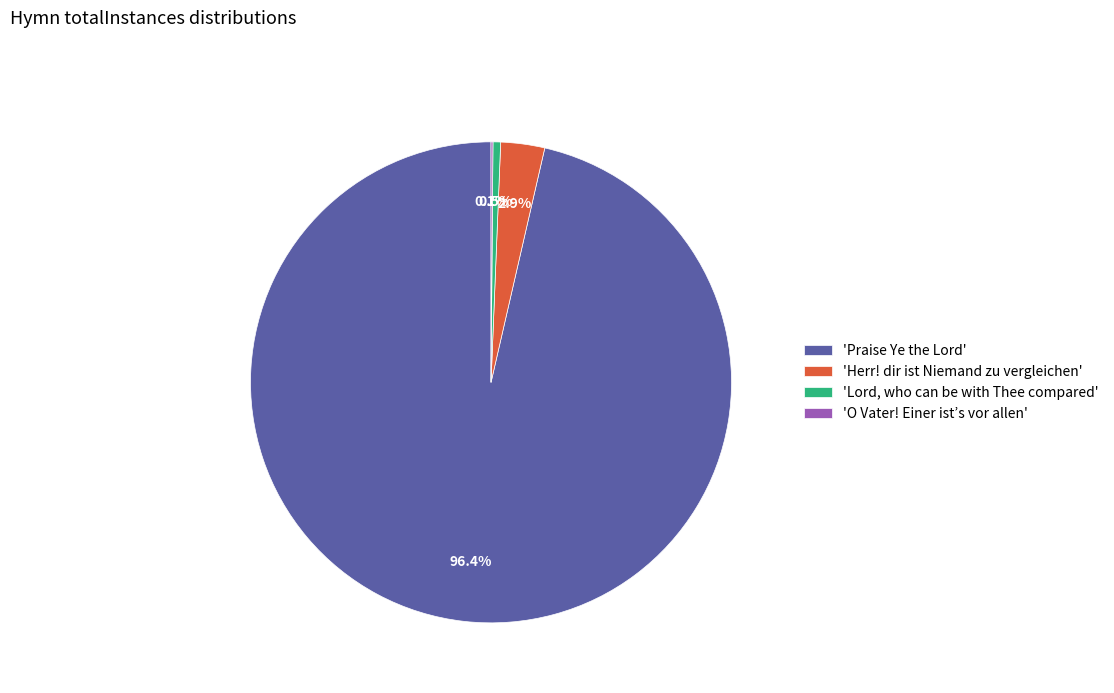

Between 'Lord, who can be with Thee compared' and 'Praise Ye the Lord', which is larger?

'Praise Ye the Lord'